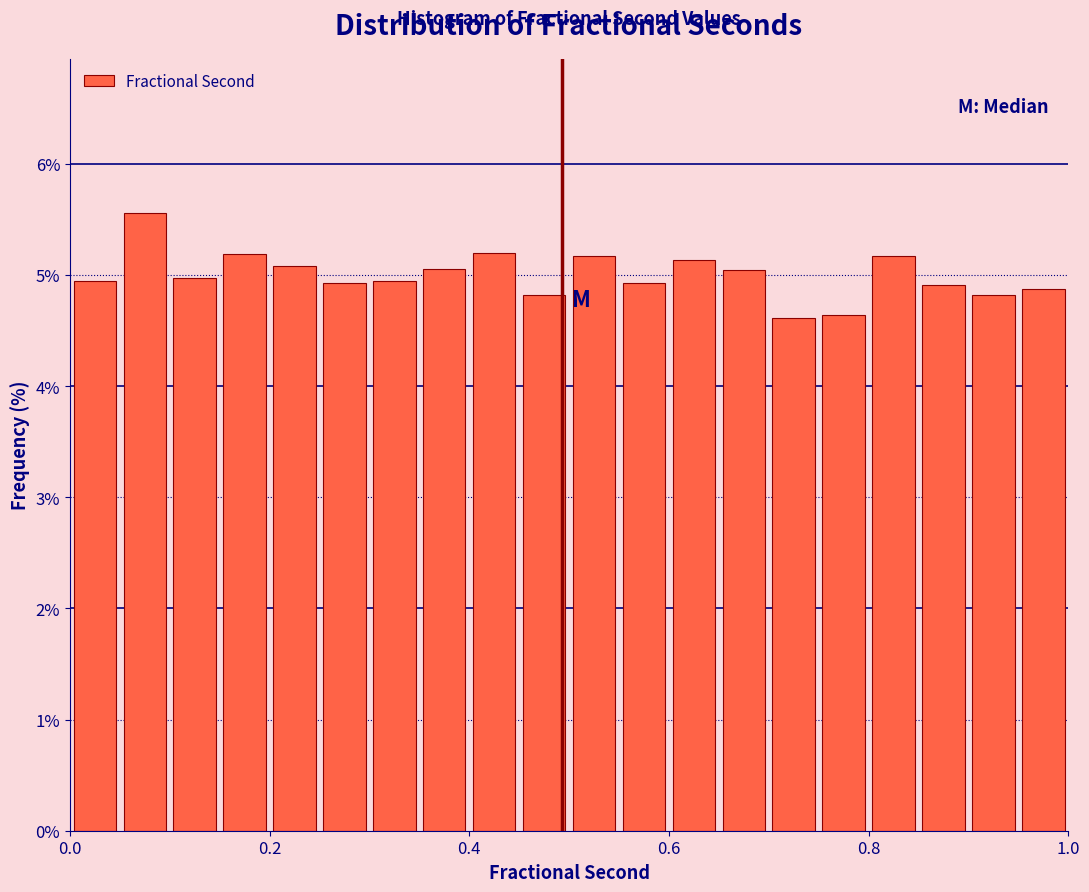

Read against the x-axis, roughly where is the centre of the tallest bar?

0.08